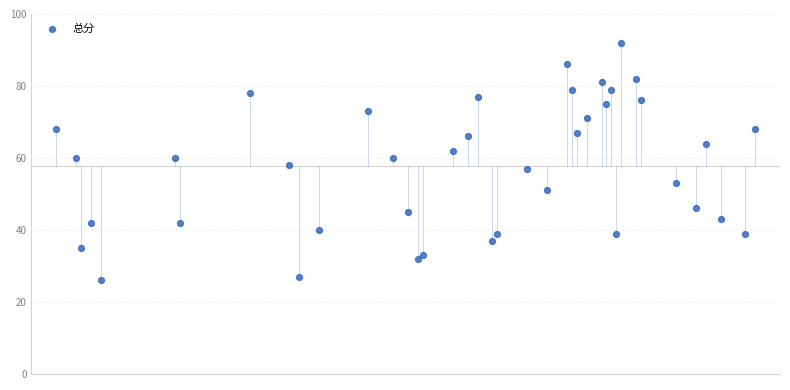

What is the range of X values (max minus min)?

141